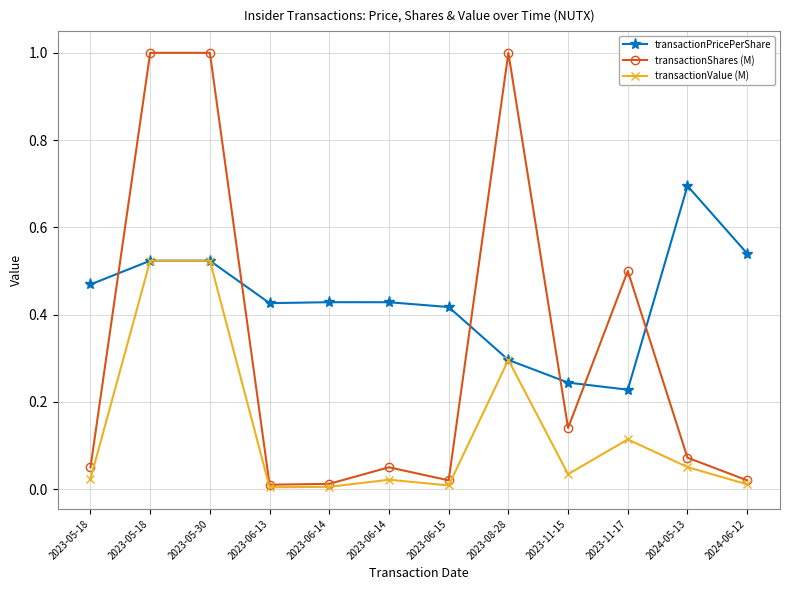

How many data points does each series have?

12